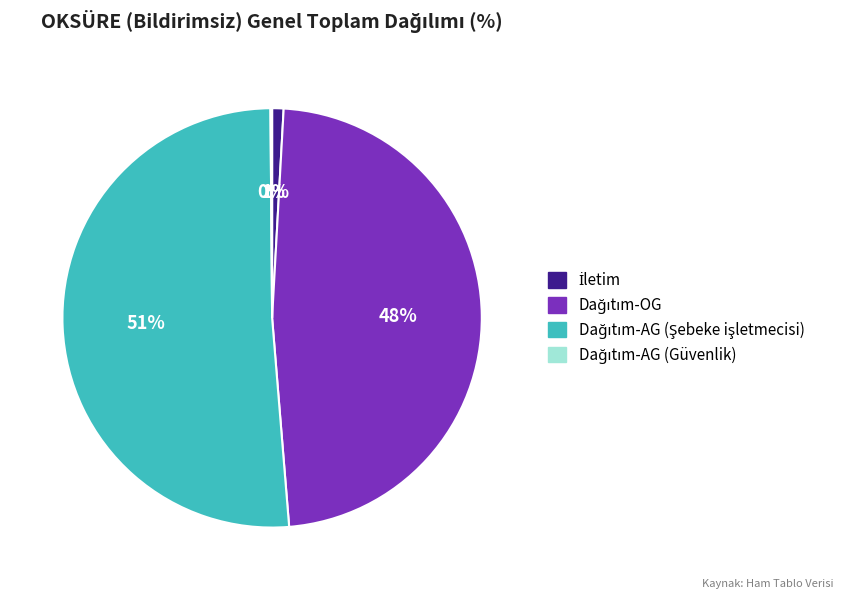

To the nearest percent, what is the difference between the largest and smallest slice percentages?

51%